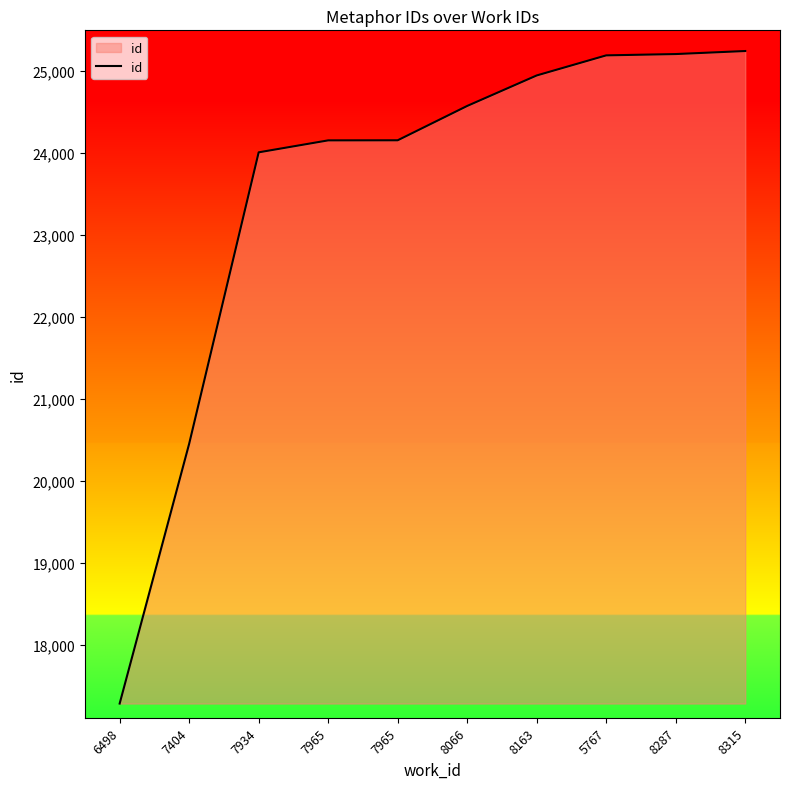

Does the chart display data point markers on the line(s)?

No